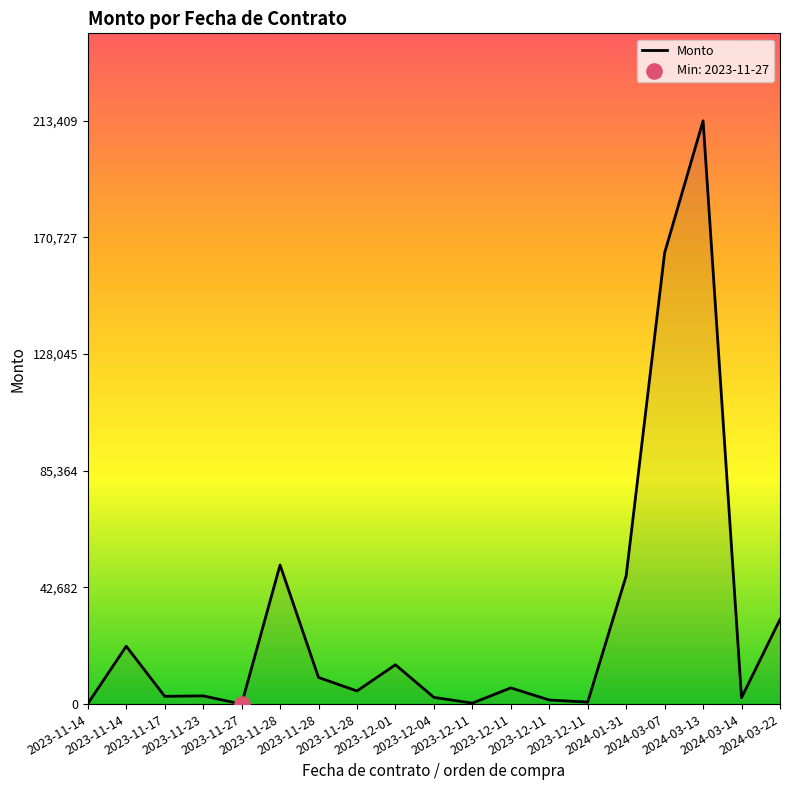

How many lines are shown in the chart?

1